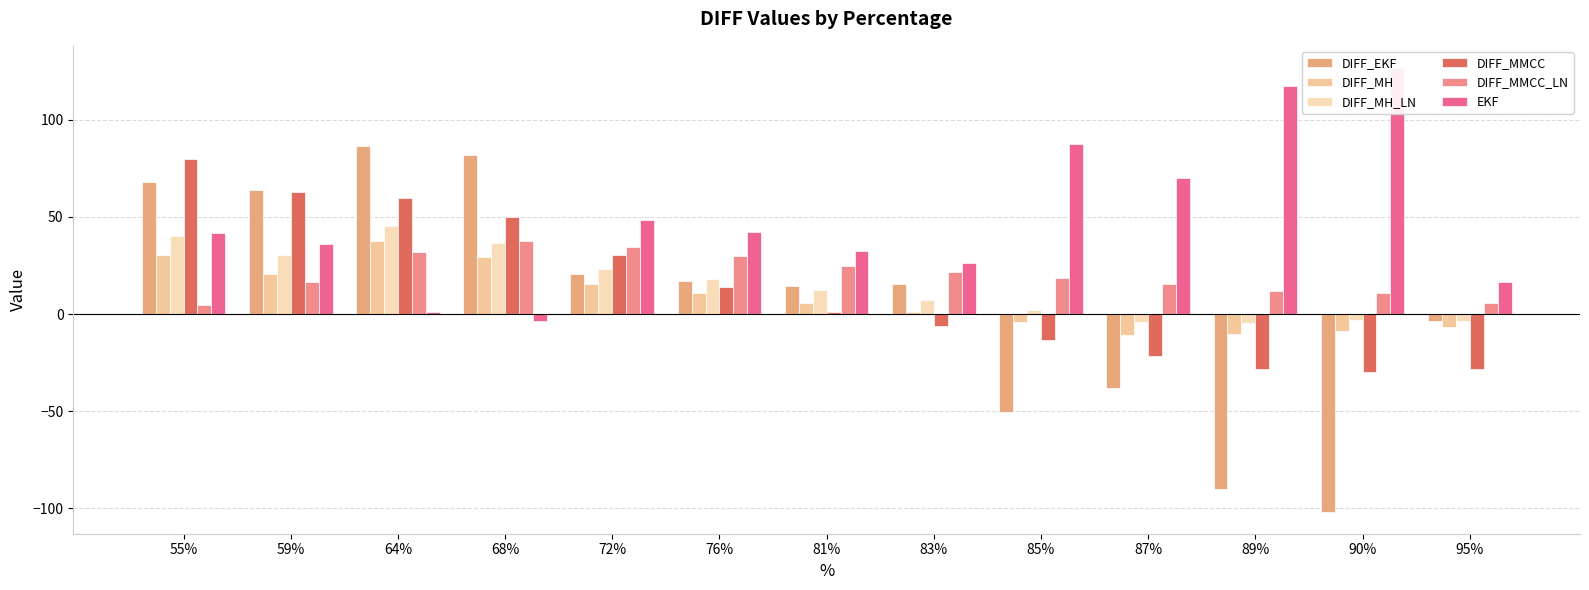

Which series has the widest spread of values?

DIFF_EKF